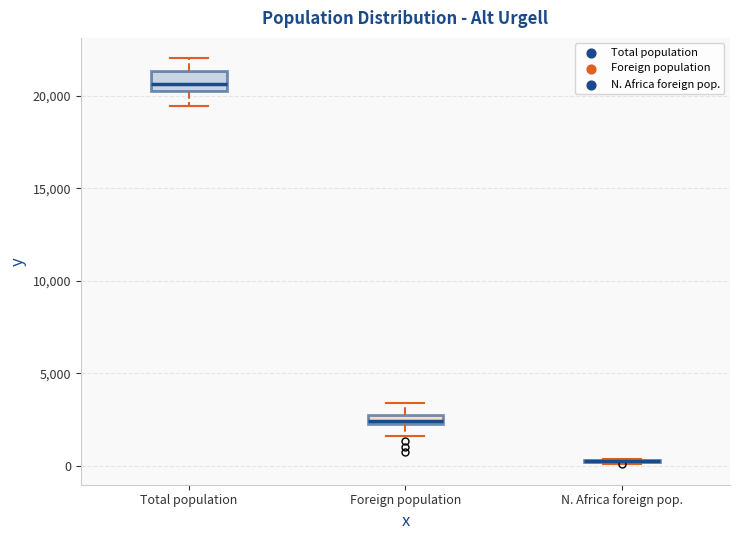

Comparing the boxes themselves (not the whiskers), which one is the tallest?

Total population